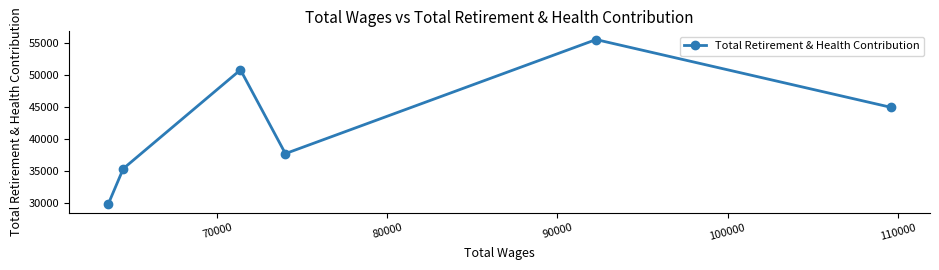

What is the sum of all values?

253796